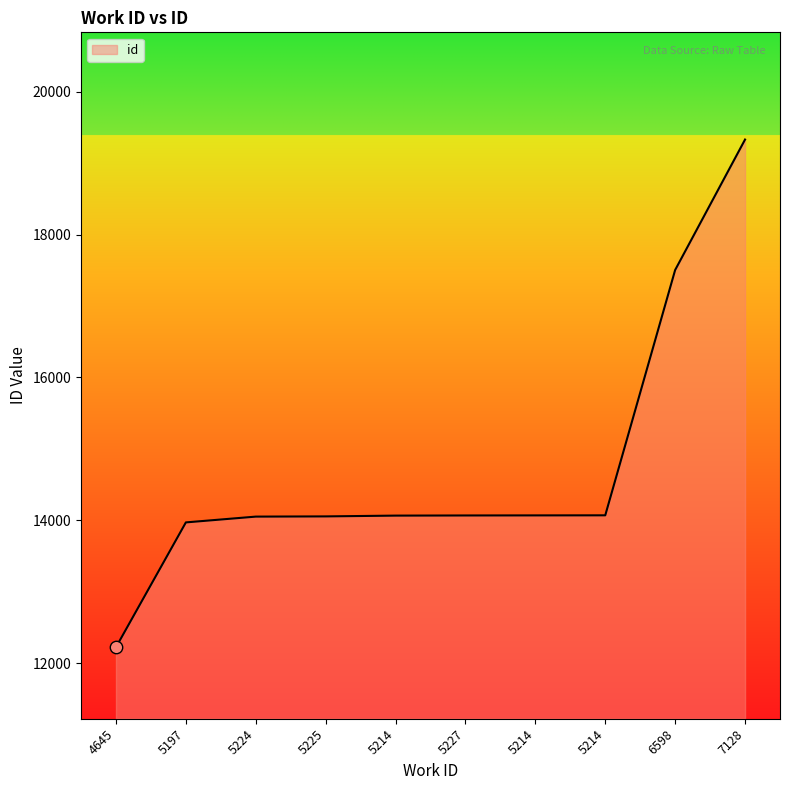

Between 7128 and 5214, which is larger?

7128